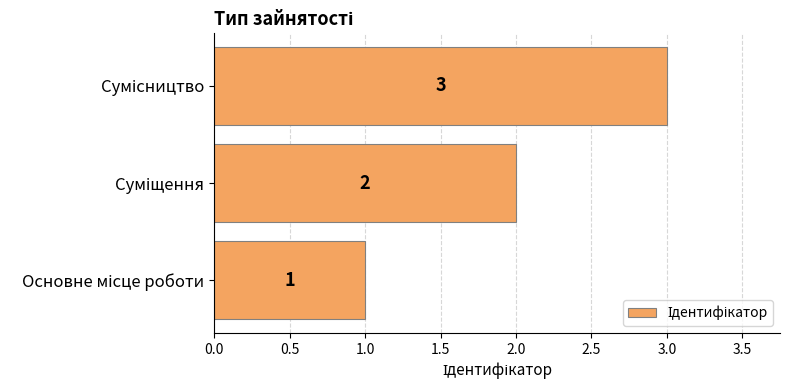

What is the smallest value displayed?

1